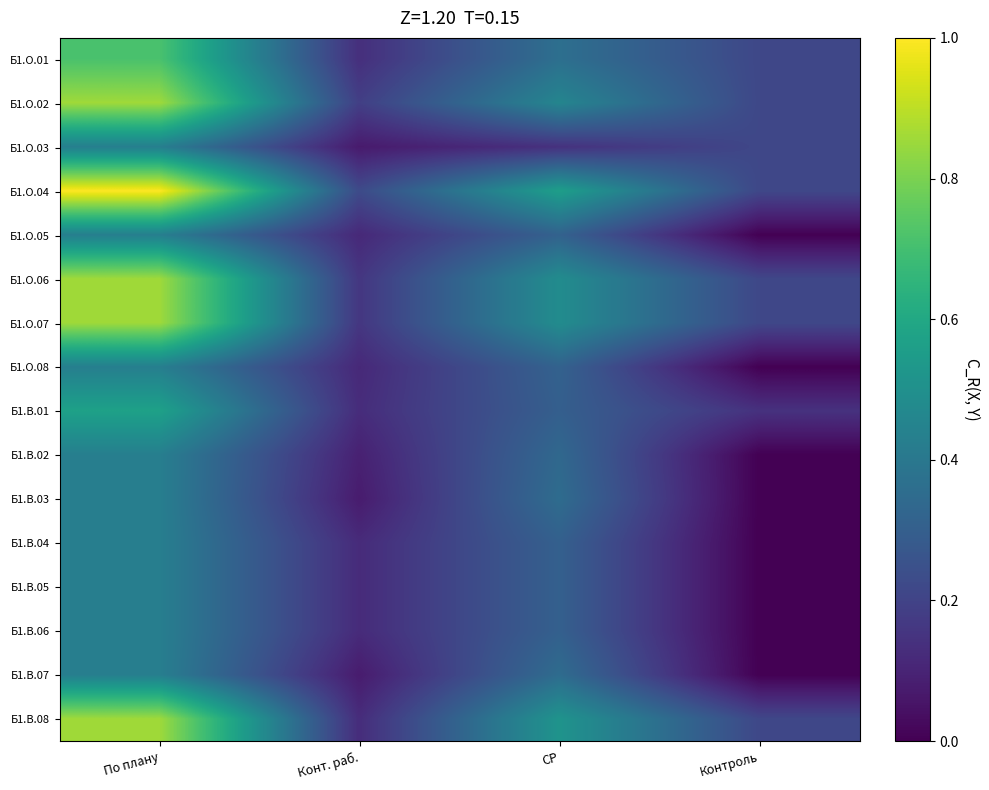

What is the difference between the highest and lowest values at Контроль?

0.2